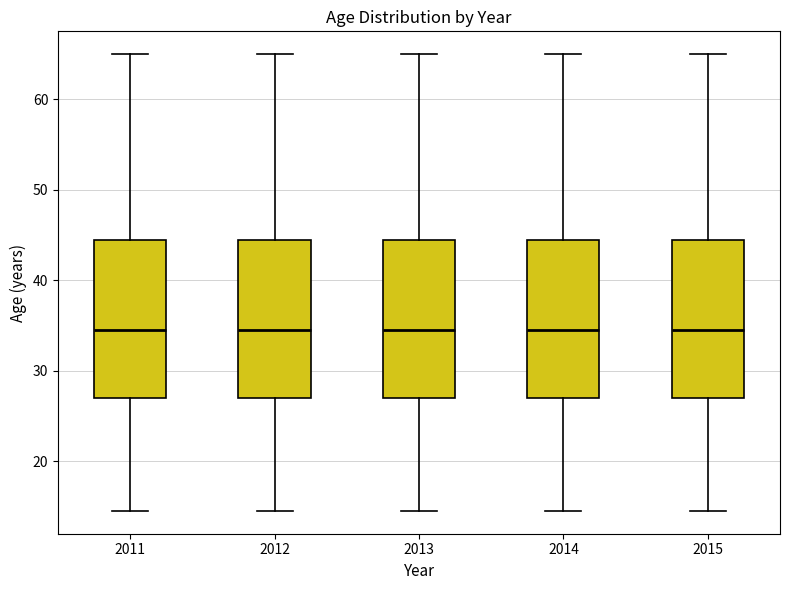

Reading left to right, transcribe this box plot: for each box, give where its median line is, the range the box spans, and where its two whiskers end, as read against the y-axis. The values are not printed on the chart, so give them approximately, as read against the axis.

2011: median 35, box 27 to 45, whiskers 15 to 65
2012: median 35, box 27 to 45, whiskers 15 to 65
2013: median 35, box 27 to 45, whiskers 15 to 65
2014: median 35, box 27 to 45, whiskers 15 to 65
2015: median 35, box 27 to 45, whiskers 15 to 65